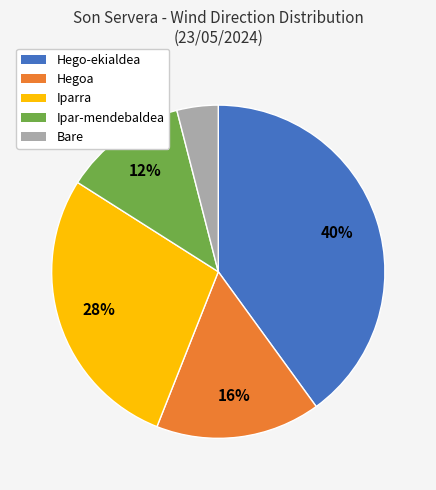

To the nearest percent, what is the difference between the largest and smallest slice percentages?

36%